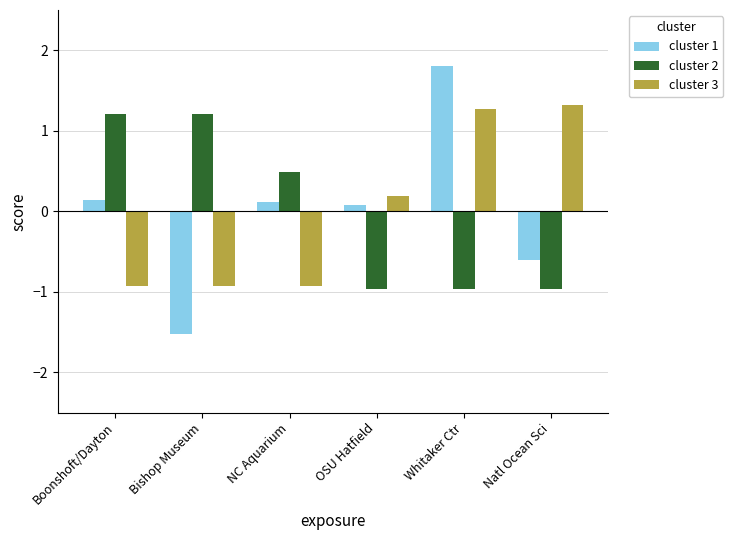

Where does the cluster 1 series first go above 0?

Boonshoft/Dayton